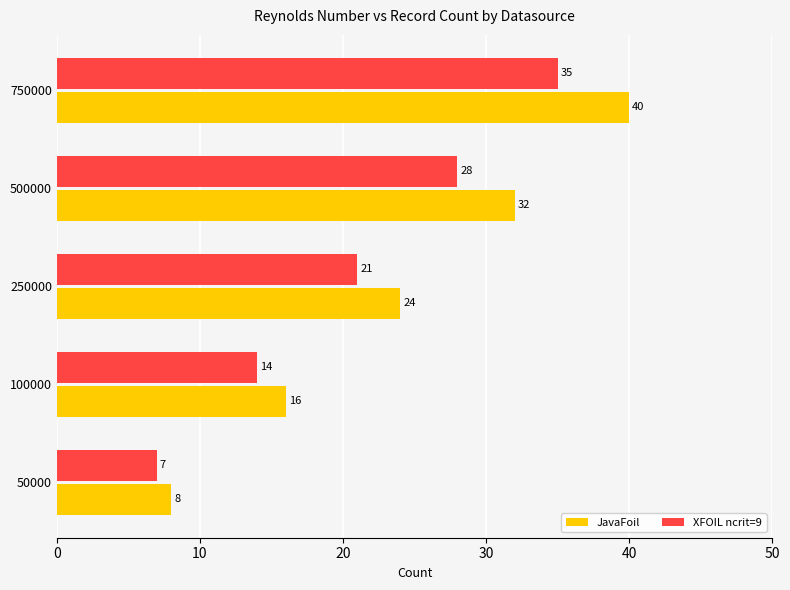

Which category has the highest value in the XFOIL ncrit=9 series?

750000